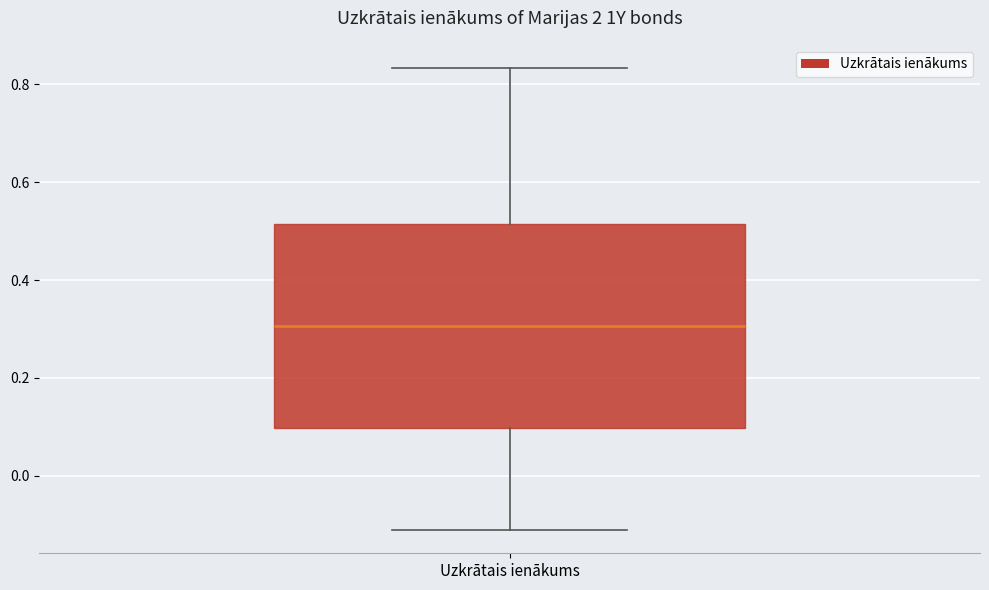

Read this box plot against the y-axis: the position of the median line, the range covered by the box, and the ends of both whiskers. The values are not printed on the chart, so give them approximately, as read against the axis.

median 0.30, box 0.10 to 0.52, whiskers -0.12 to 0.84